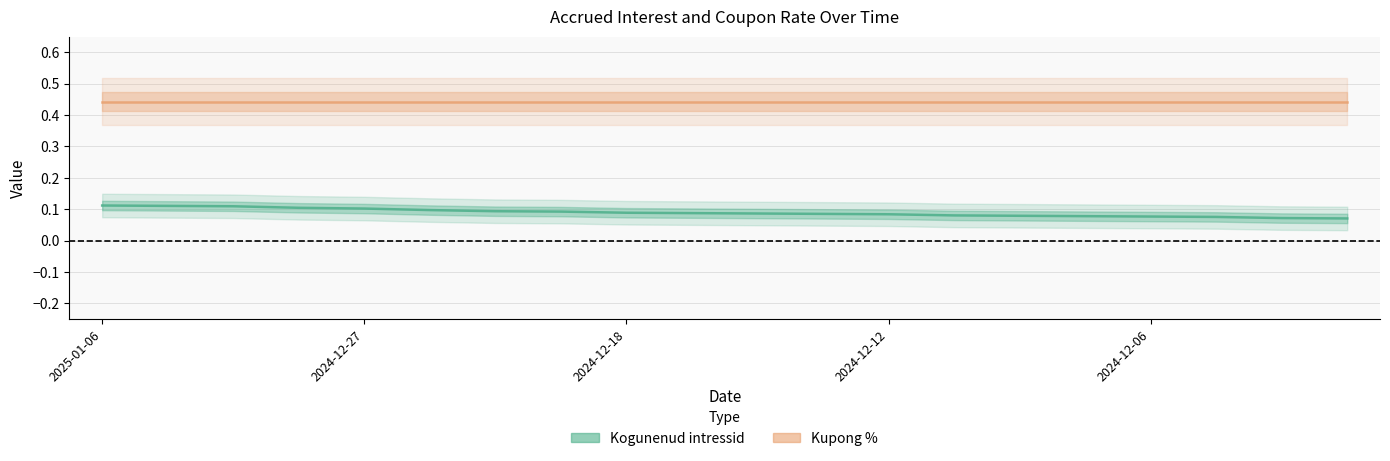

True or false: the data shows 0.1 at 2024-12-17.

False